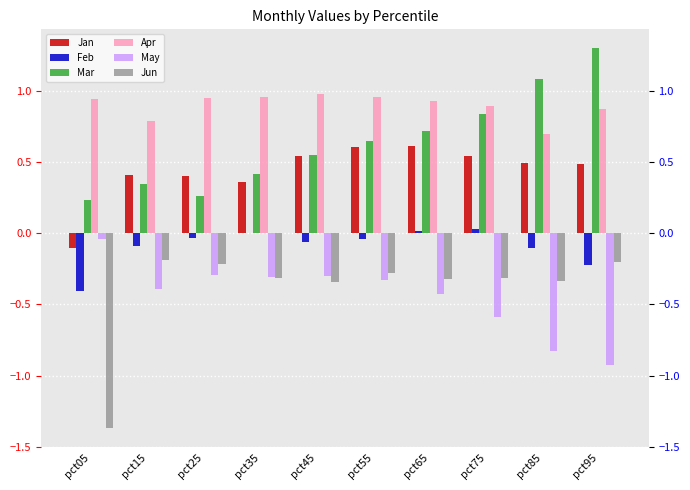

What is the value of the Jan bar at the 1st from the left?

-0.1